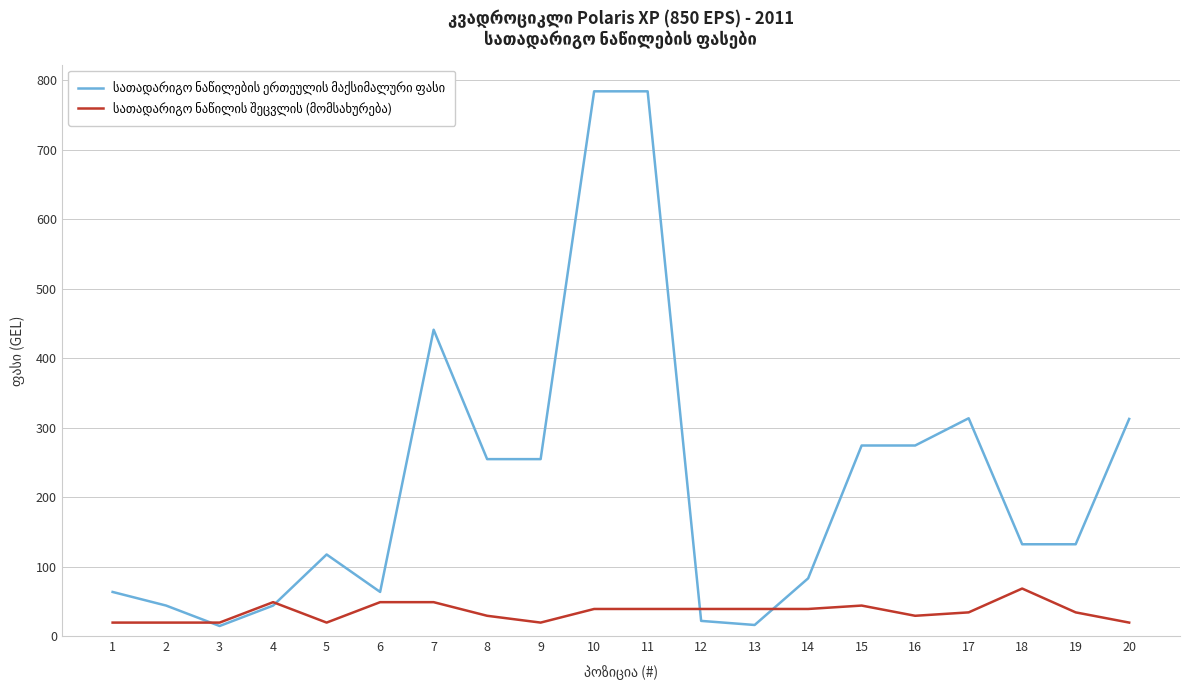

What is the total value across all series at 11?

823.2